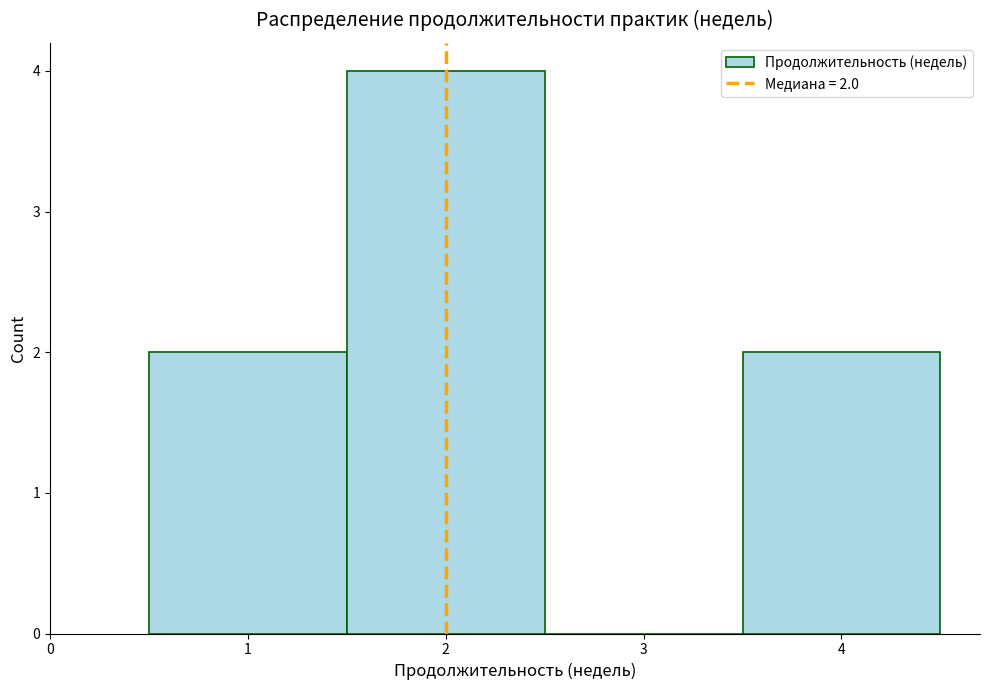

Over which range of the x-axis is the bar tallest?

1.5 to 2.5